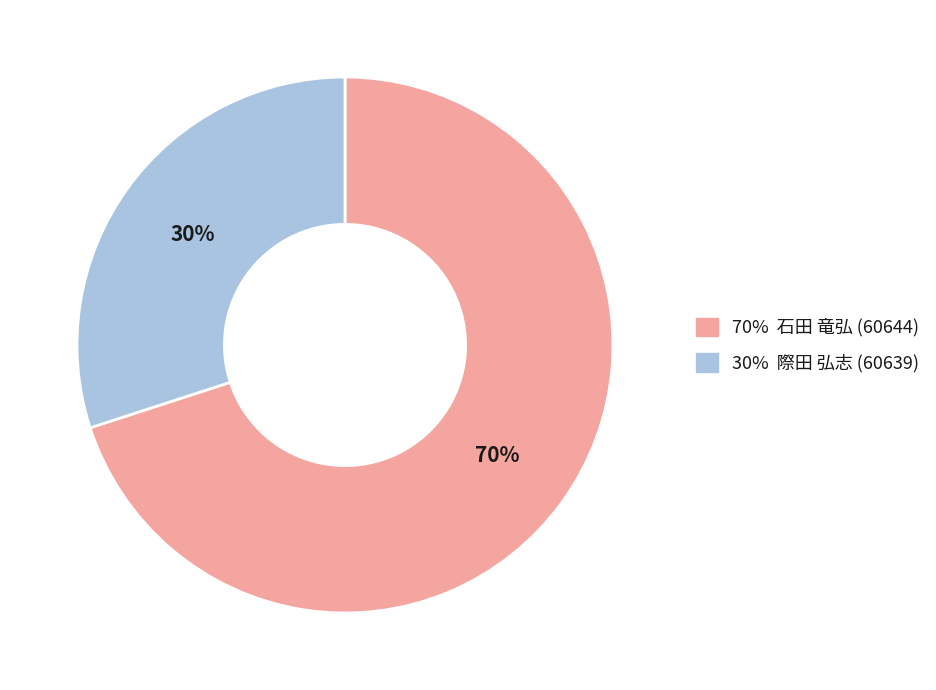

How many slices are in this pie chart?

2